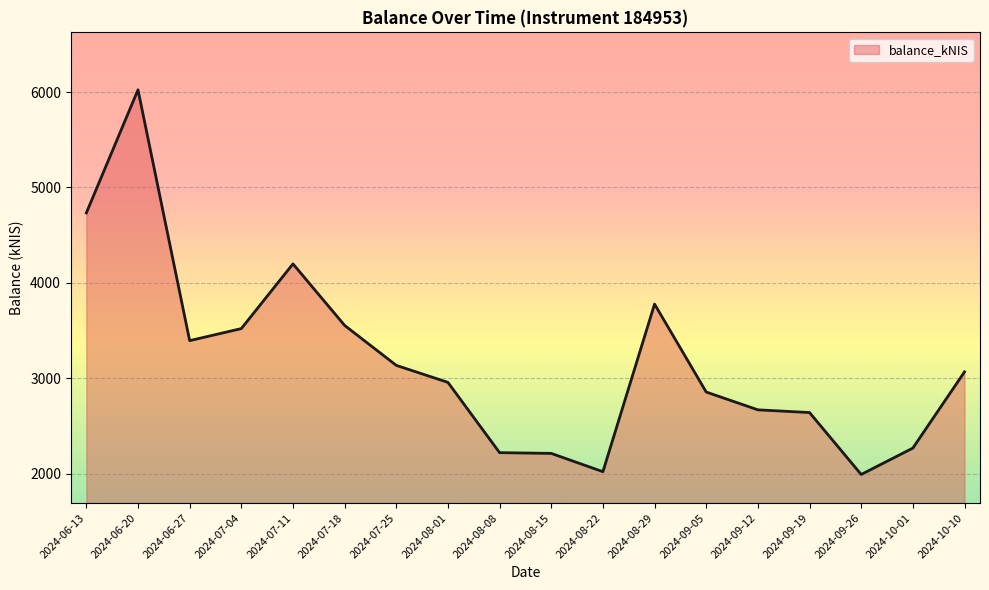

The value at 2024-09-26 is 2592.2. True or false?

False